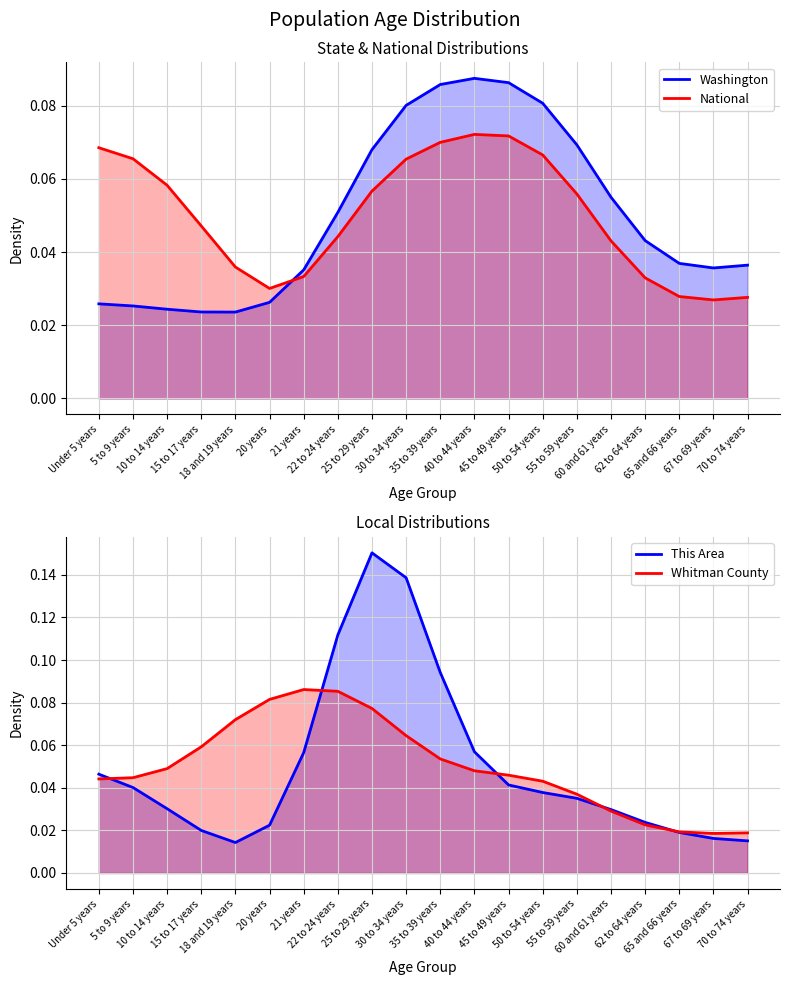

Between 62 to 64 years and 65 and 66 years, which is larger?

62 to 64 years